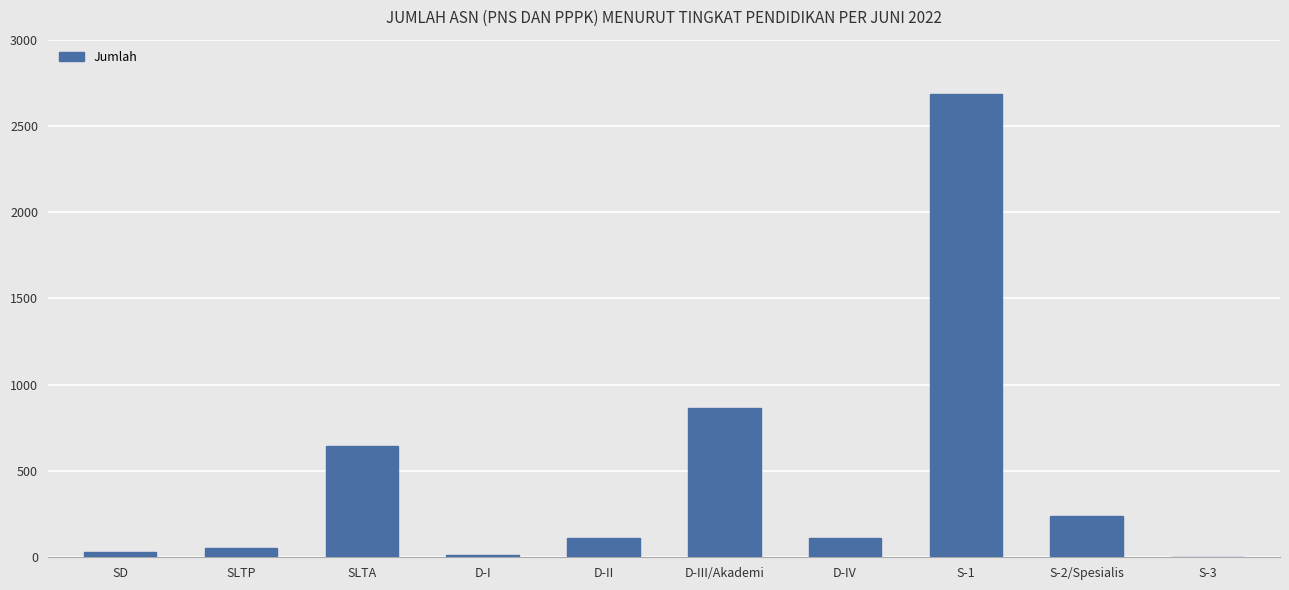

What is the sum of all values?

4755